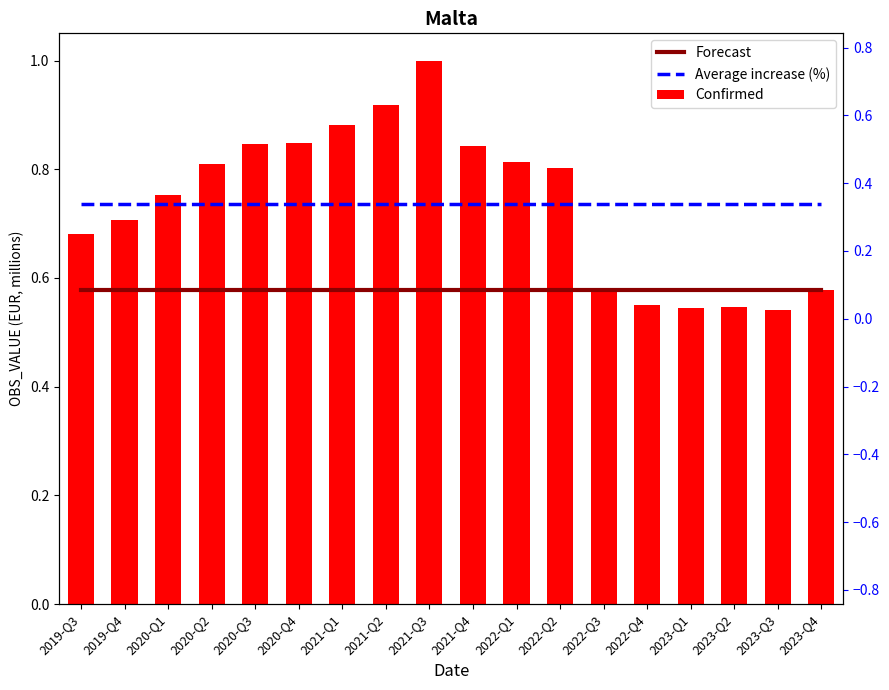

Reading right to left, what are all the values shown in this chart?

Forecast: 2023-Q4=0.6	2023-Q3=0.6	2023-Q2=0.6	2023-Q1=0.6	2022-Q4=0.6	2022-Q3=0.6	2022-Q2=0.6	2022-Q1=0.6	2021-Q4=0.6	2021-Q3=0.6	2021-Q2=0.6	2021-Q1=0.6	2020-Q4=0.6	2020-Q3=0.6	2020-Q2=0.6	2020-Q1=0.6	2019-Q4=0.6	2019-Q3=0.6
Average increase (%): 2023-Q4=0.7	2023-Q3=0.7	2023-Q2=0.7	2023-Q1=0.7	2022-Q4=0.7	2022-Q3=0.7	2022-Q2=0.7	2022-Q1=0.7	2021-Q4=0.7	2021-Q3=0.7	2021-Q2=0.7	2021-Q1=0.7	2020-Q4=0.7	2020-Q3=0.7	2020-Q2=0.7	2020-Q1=0.7	2019-Q4=0.7	2019-Q3=0.7
Confirmed: 2023-Q4=0.6	2023-Q3=0.5	2023-Q2=0.5	2023-Q1=0.5	2022-Q4=0.5	2022-Q3=0.6	2022-Q2=0.8	2022-Q1=0.8	2021-Q4=0.8	2021-Q3=1.0	2021-Q2=0.9	2021-Q1=0.9	2020-Q4=0.8	2020-Q3=0.8	2020-Q2=0.8	2020-Q1=0.8	2019-Q4=0.7	2019-Q3=0.7